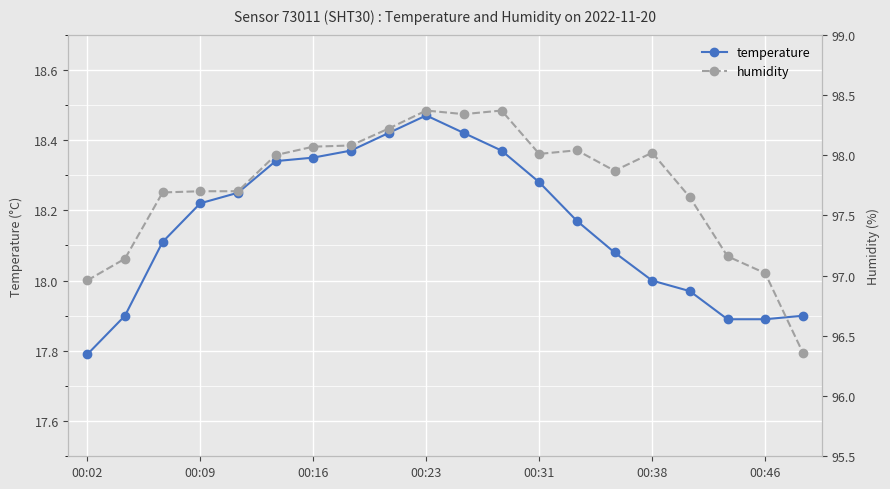

In humidity, how many points are higher than both neighbors (excluding endpoints)?

4